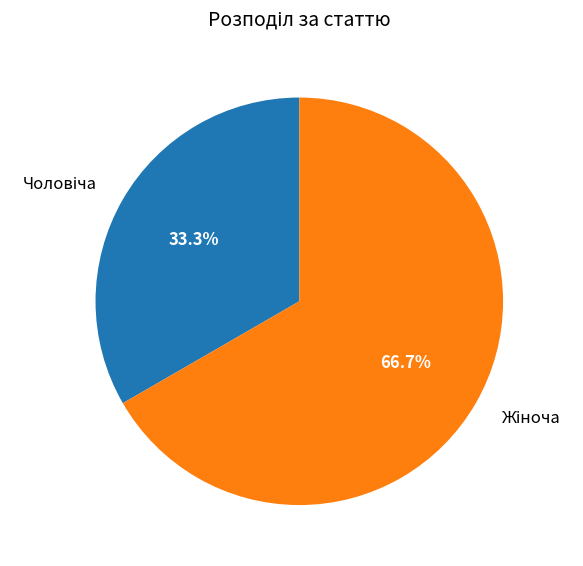

Does any single category account for the majority?

Yes